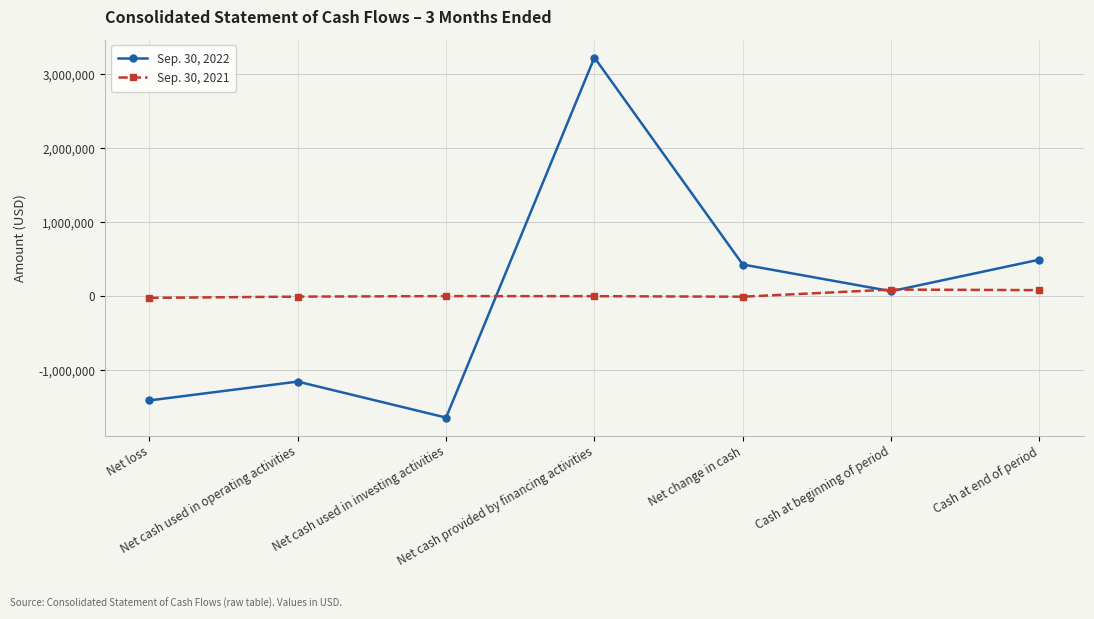

What is the smallest value displayed?

-1643094